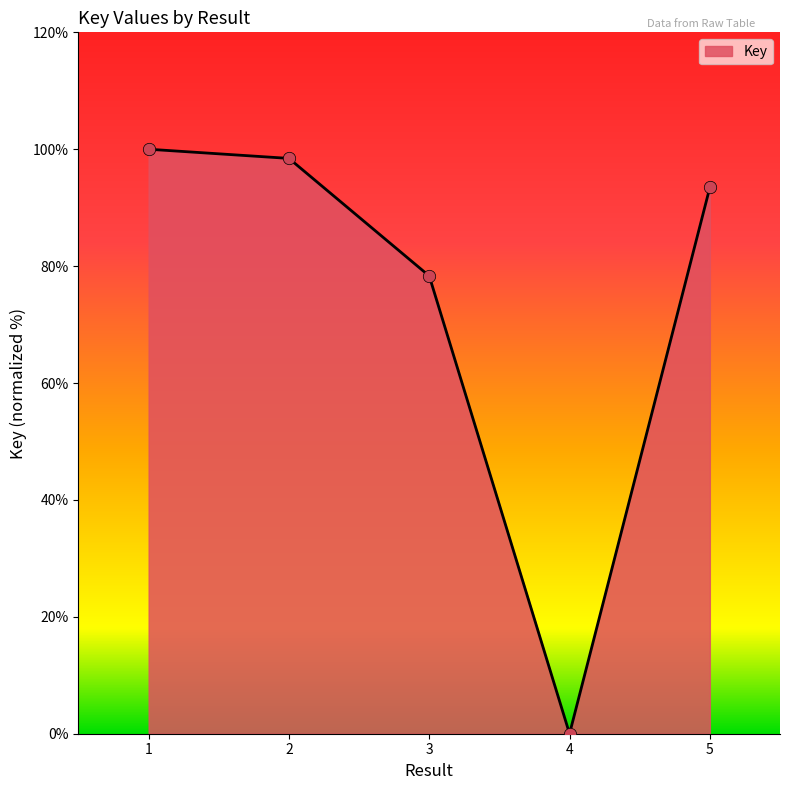

Between 2 and 5, which is larger?

2